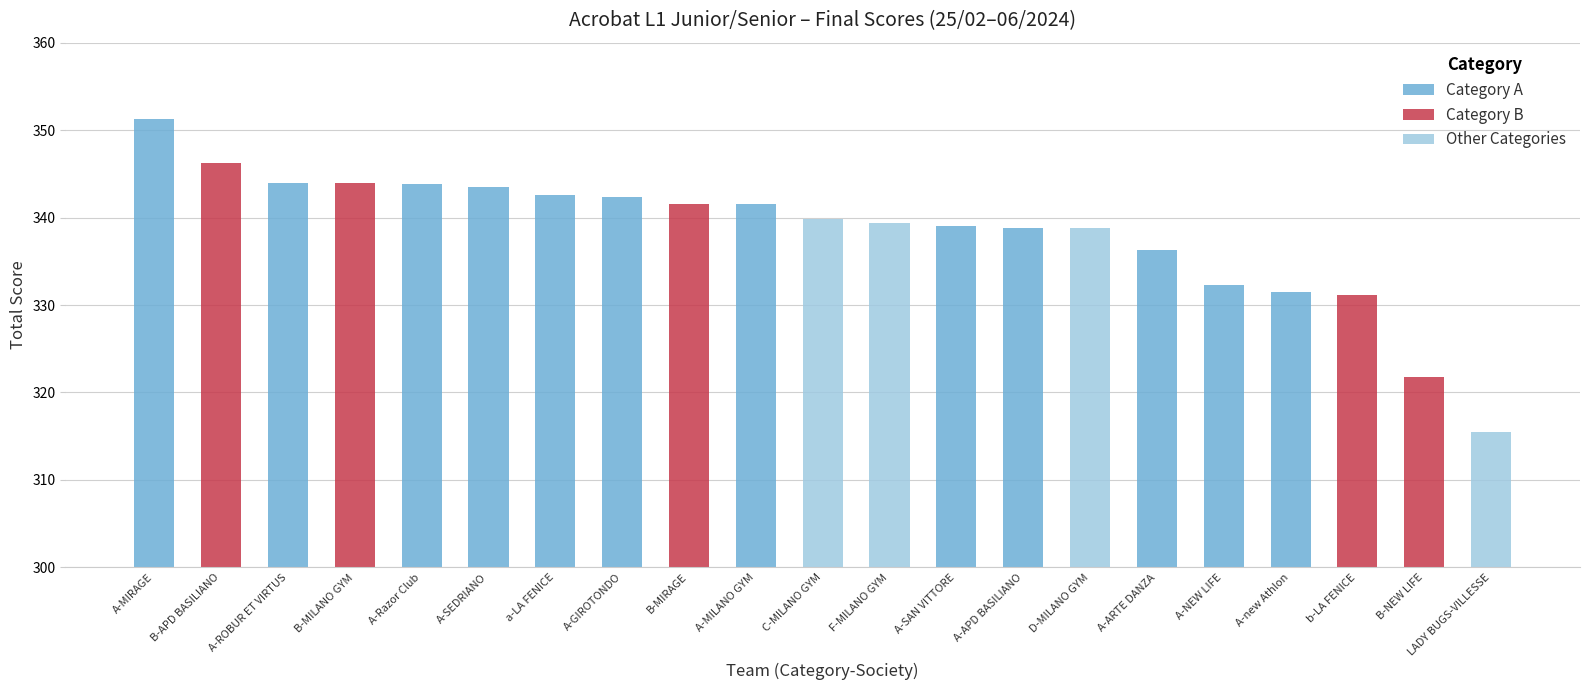

Reading left to right, transcribe all the data shown in this chart.

A-MIRAGE=351.3	B-APD BASILIANO=346.2	A-ROBUR ET VIRTUS=344.0	B-MILANO GYM=343.9	A-Razor Club=343.9	A-SEDRIANO=343.4	a-LA FENICE=342.6	A-GIROTONDO=342.4	B-MIRAGE=341.6	A-MILANO GYM=341.6	C-MILANO GYM=339.8	F-MILANO GYM=339.4	A-SAN VITTORE=339.1	A-APD BASILIANO=338.8	D-MILANO GYM=338.8	A-ARTE DANZA=336.2	A-NEW LIFE=332.2	A-new Athlon=331.5	b-LA FENICE=331.1	B-NEW LIFE=321.8	LADY BUGS-VILLESSE=315.5